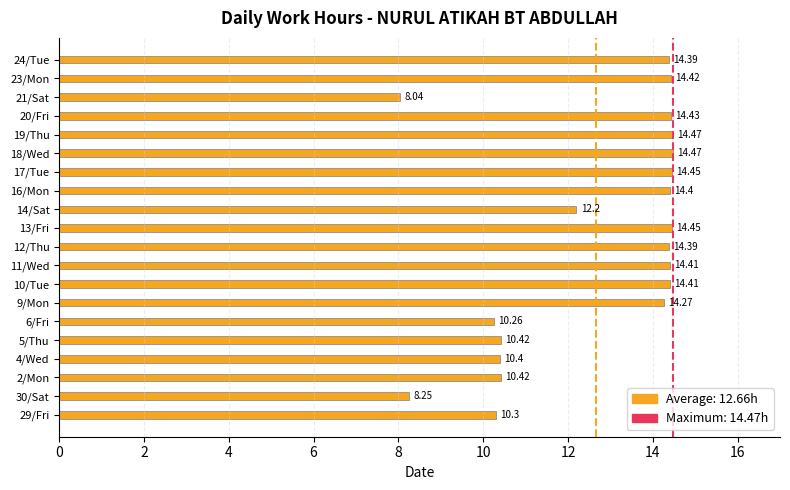

What is the ratio of the value at 11/Wed to the value at 2/Mon?

1.4